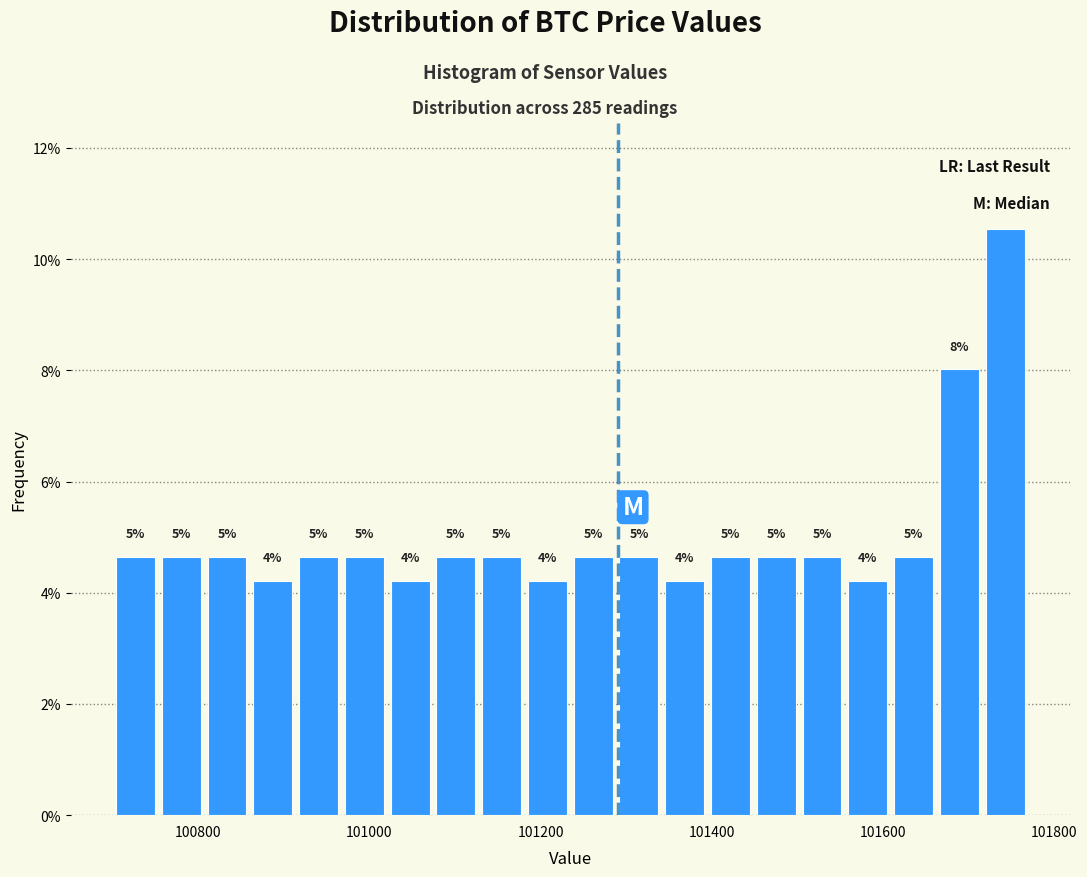

Read against the x-axis, roughly where is the centre of the tallest bar?

101740